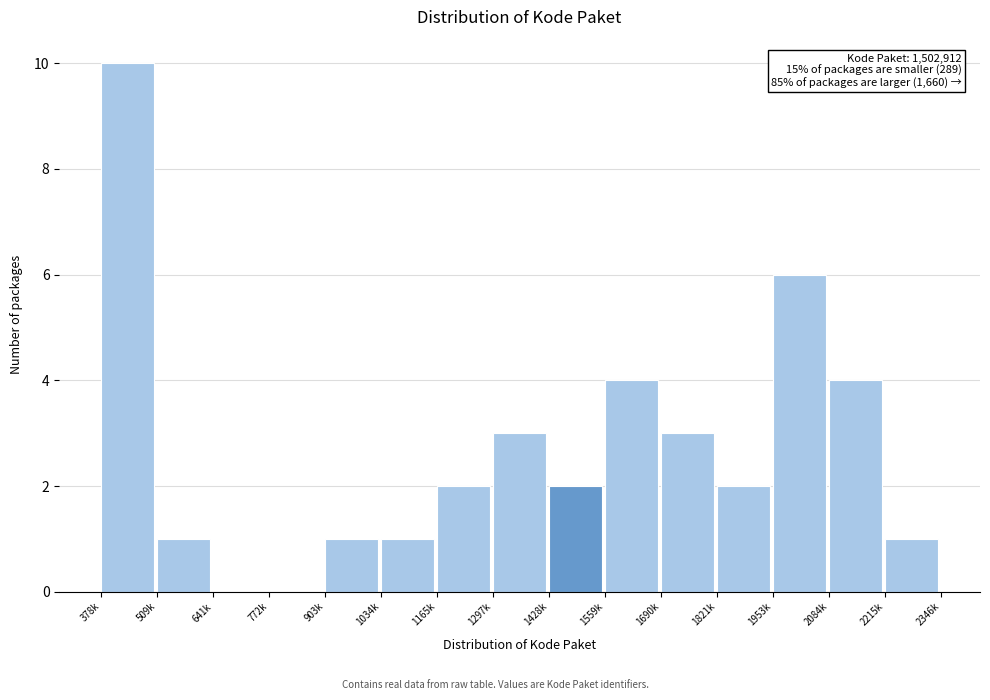

Reading left to right, list all the values displayed in this chart.

378k=10	509k=1	641k=0	772k=0	903k=1	1034k=1	1165k=2	1297k=3	1428k=2	1559k=4	1690k=3	1821k=2	1953k=6	2084k=4	2215k=1